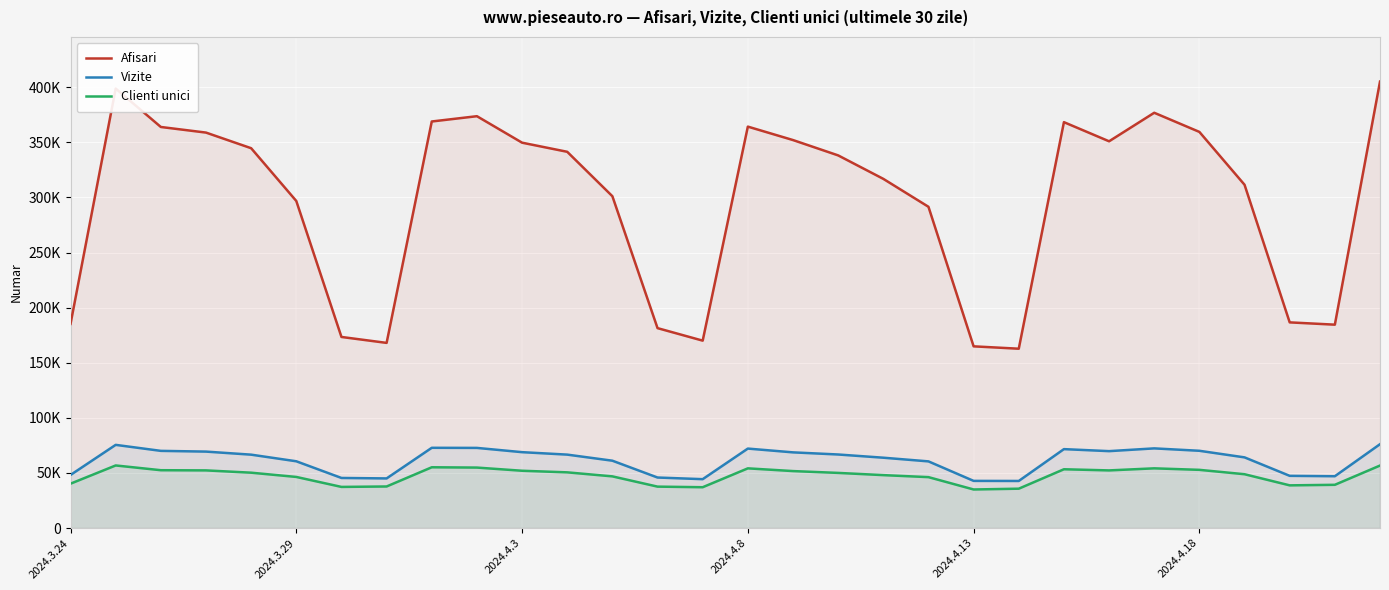

At which label is Clienti unici closest to 45885?

19